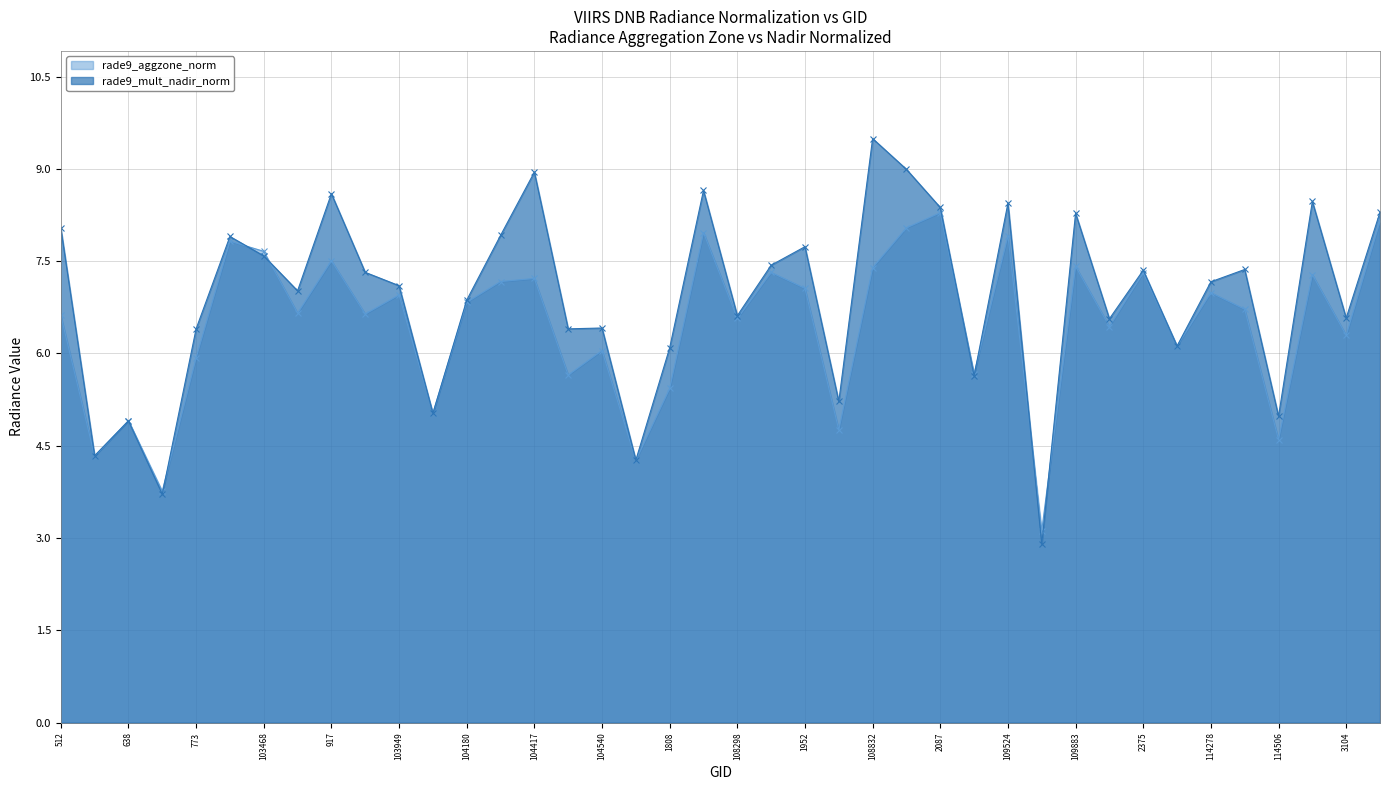

Where is the first local maximum for rade9_mult_nadir_norm?

638